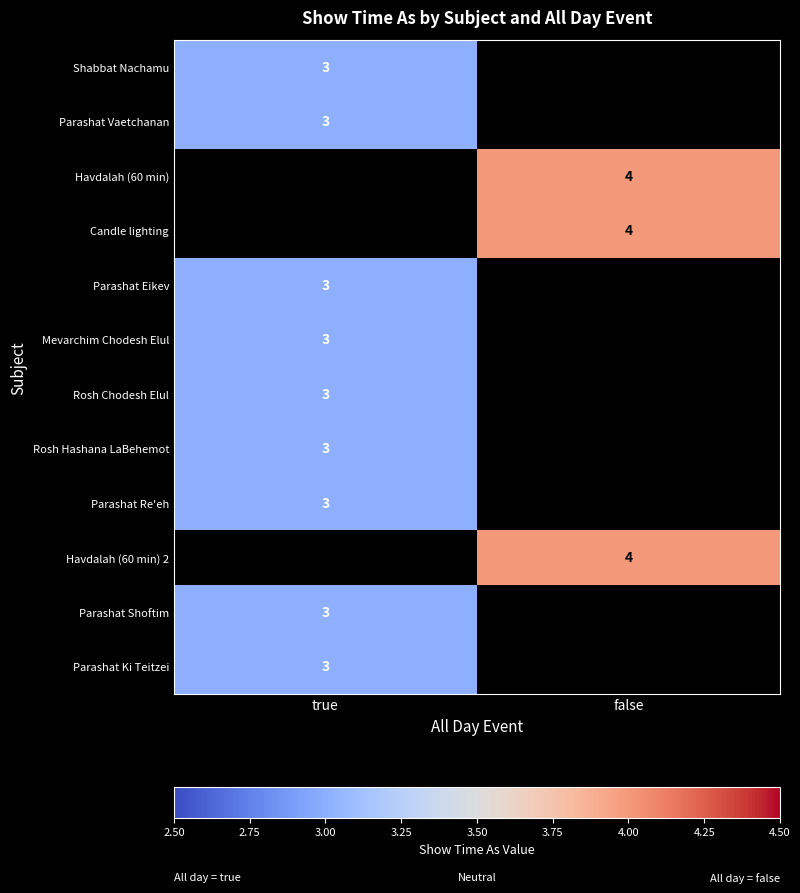

True or false: Havdalah (60 min) has a value of 4 at false.

True